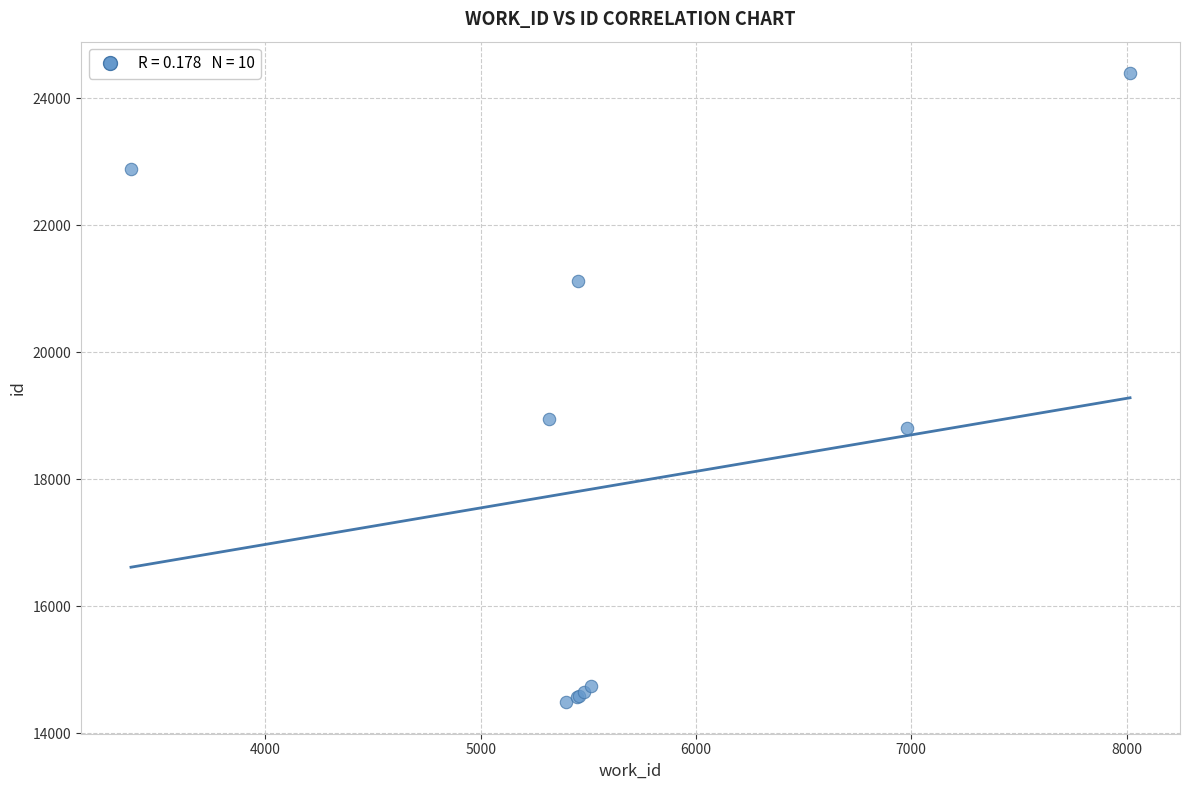

What Y value in the scatter plot is closest to 19442?

18947